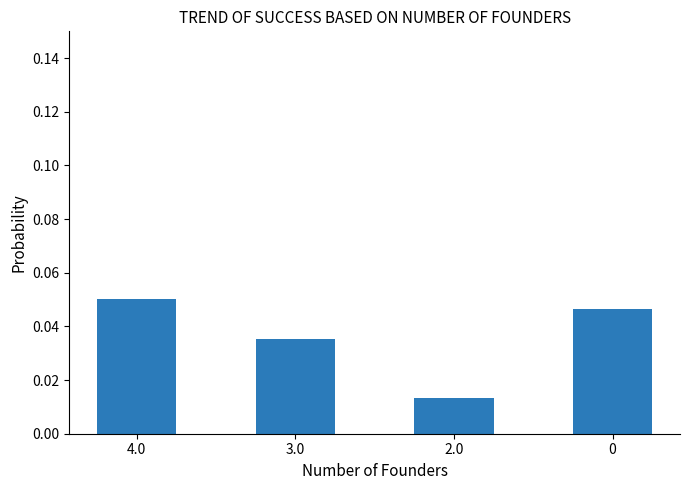

At which category does the chart reach its peak across all series?

4.0